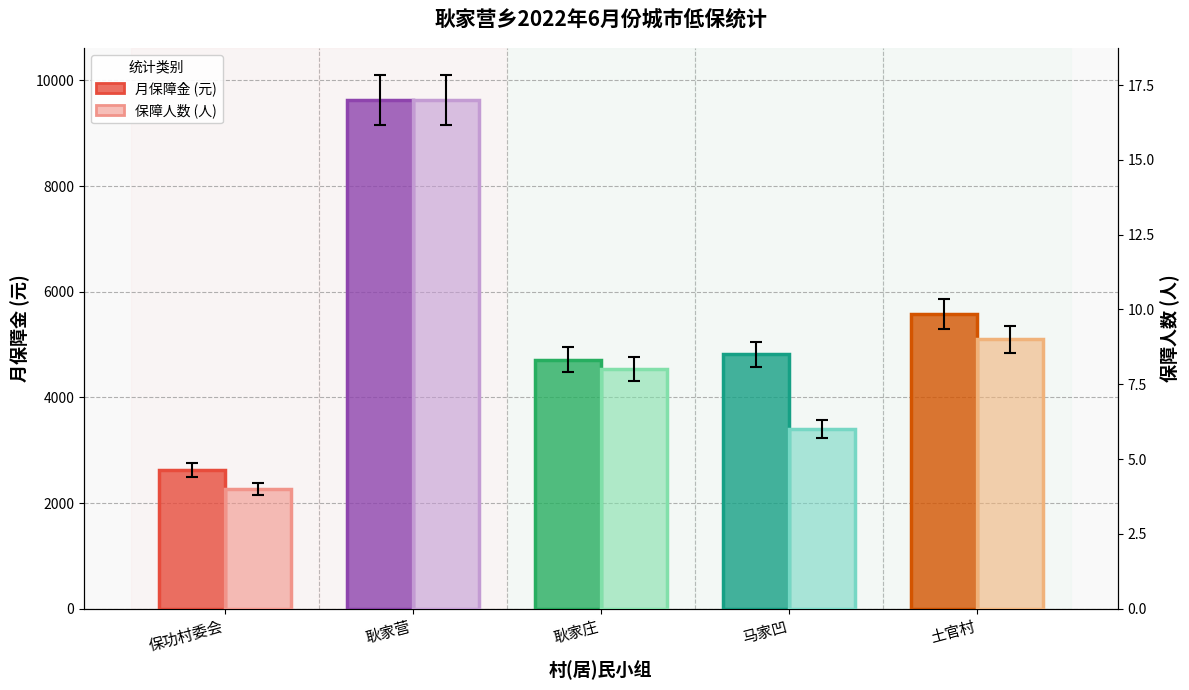

At how many categories does at least one series exceed 7999?

1